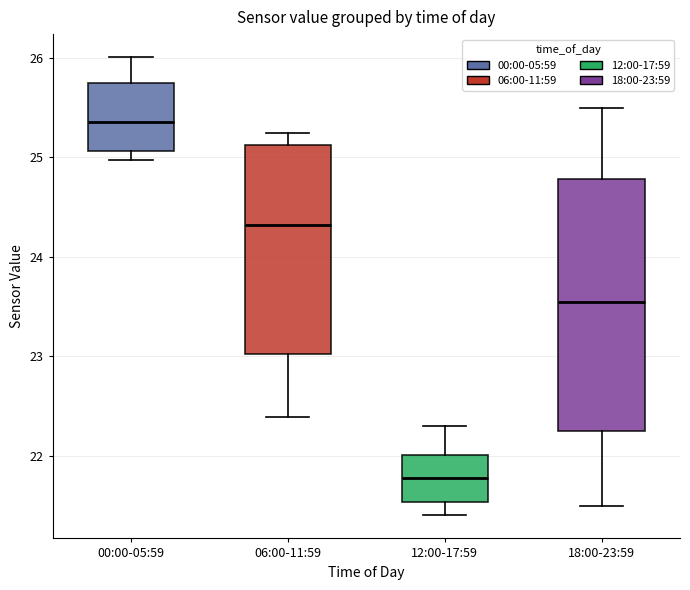

Reading left to right, read every box against the y-axis: the position of its median line, the range the box covers, and the ends of its whiskers. The values are not printed on the chart, so give them approximately, as read against the axis.

00:00-05:59: median 25.4, box 25.1 to 25.7, whiskers 25.0 to 26.0
06:00-11:59: median 24.3, box 23.0 to 25.1, whiskers 22.4 to 25.3
12:00-17:59: median 21.8, box 21.5 to 22.0, whiskers 21.4 to 22.3
18:00-23:59: median 23.6, box 22.3 to 24.8, whiskers 21.5 to 25.5